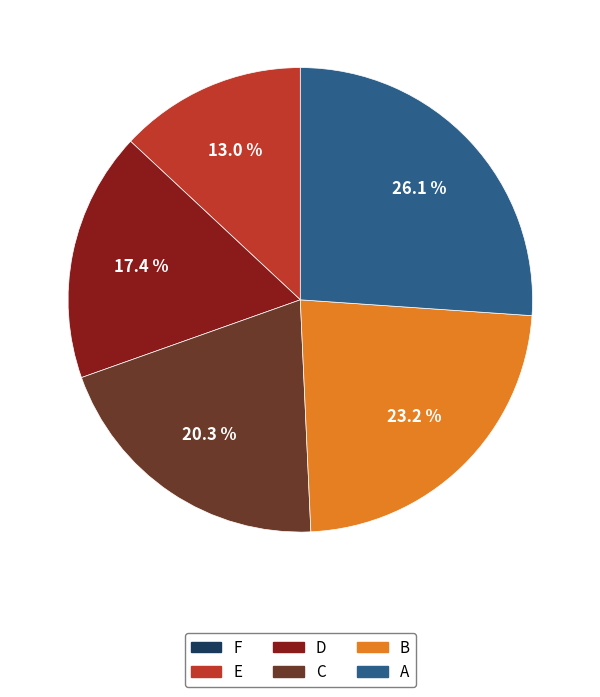

Which slice is the largest?

A